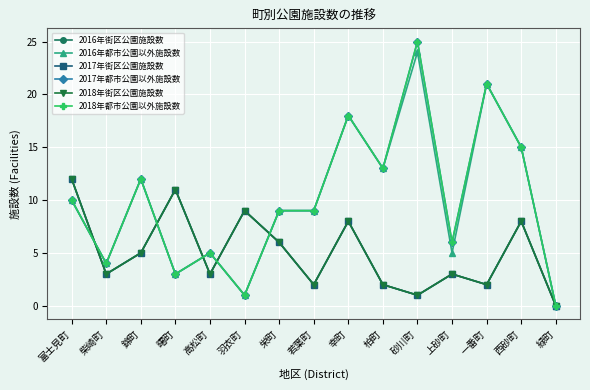

What position from the left is 緑町?

15